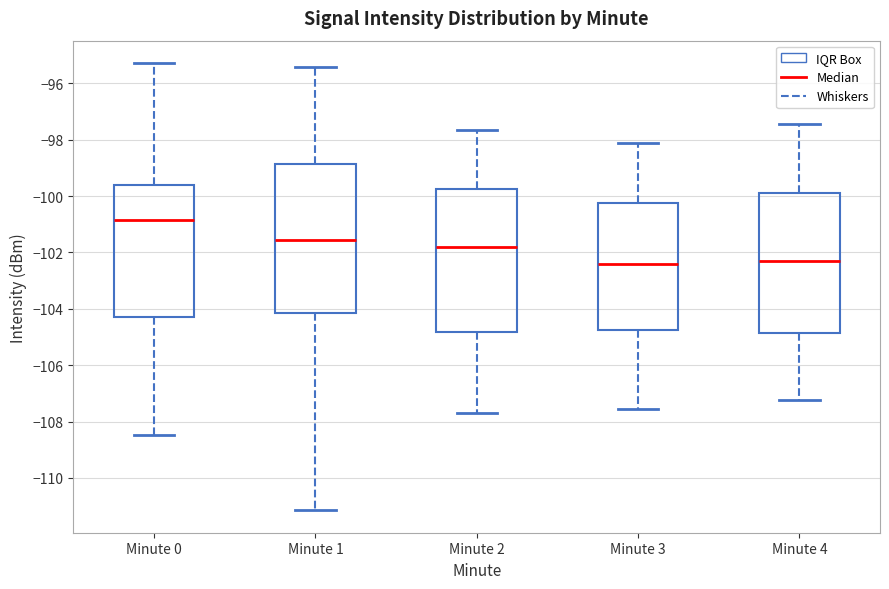

Where is the upper edge of the box for Minute 3 on the y-axis? The values are not printed on the chart, so give them approximately, as read against the axis.

-100.2